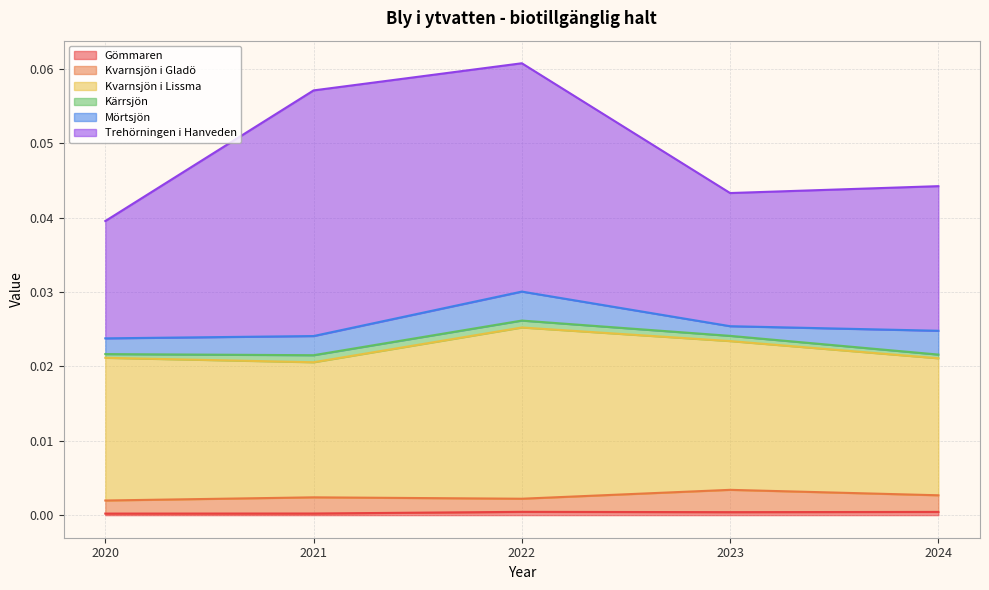

Does the chart have visible grid lines?

Yes